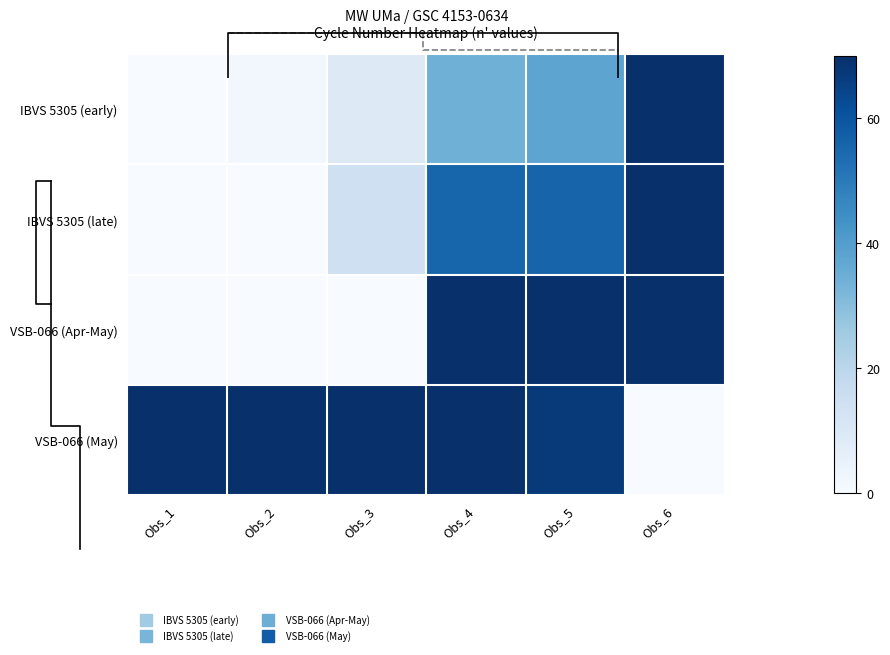

Which category has the lowest value in the IBVS 5305 (late) series?

Obs_1